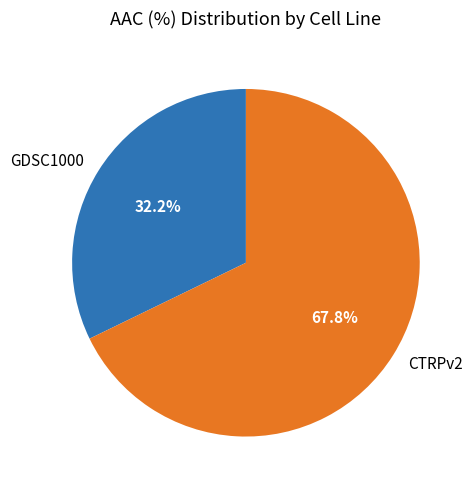

To the nearest percent, what is the combined percentage of GDSC1000 and CTRPv2?

100%